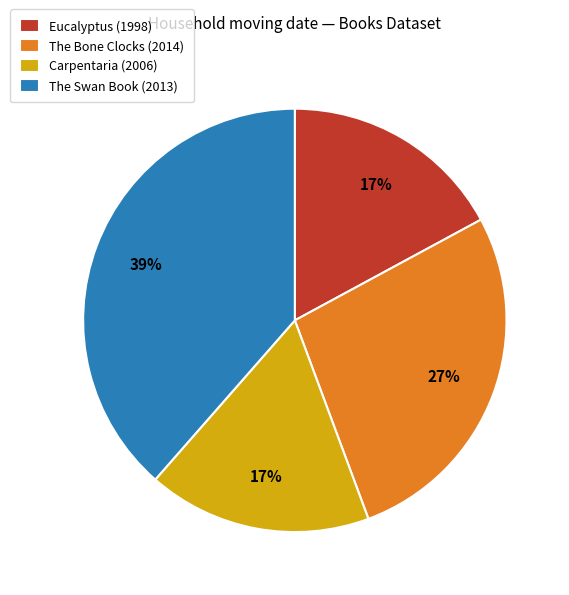

Does The Bone Clocks (2014) account for over 50% of the chart?

No